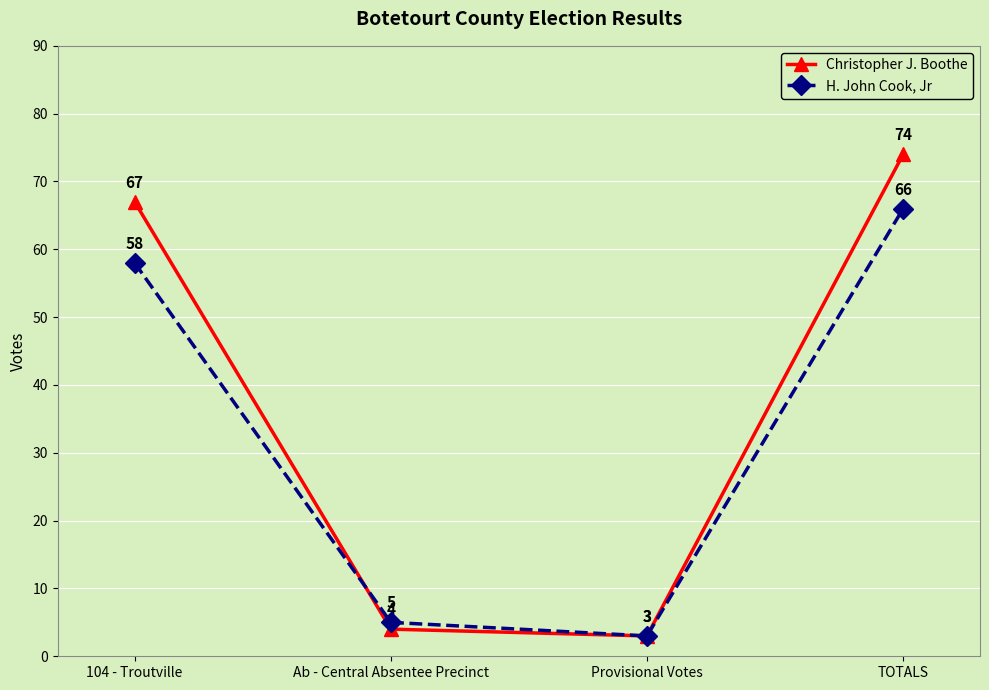

What is the maximum value shown in the chart?

74